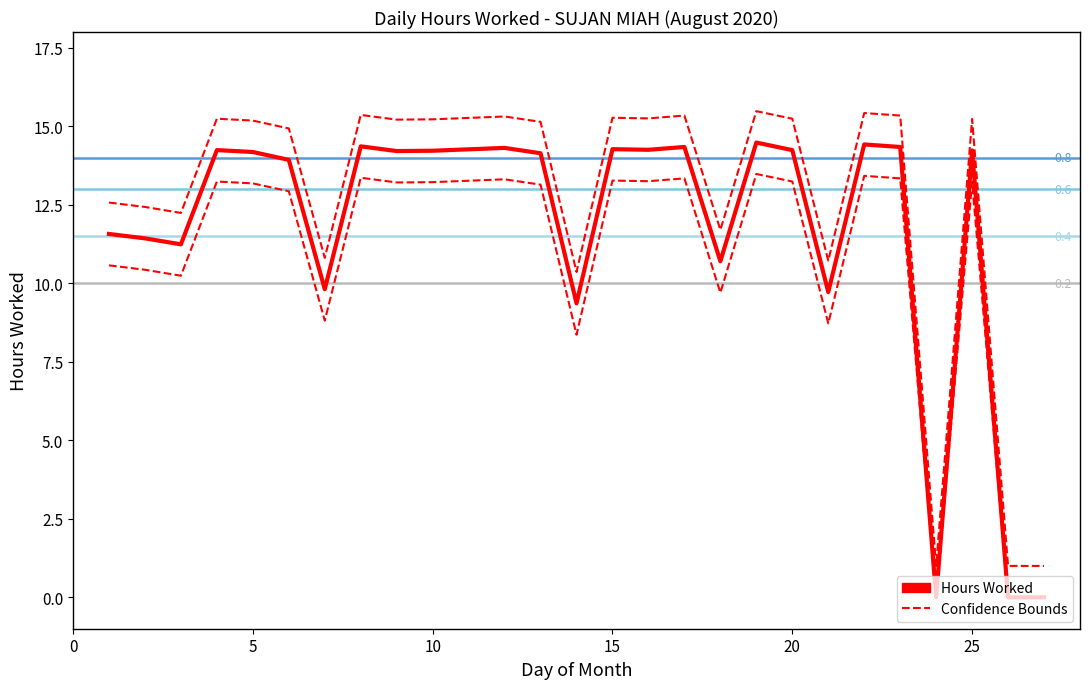

How many lines are shown in the chart?

3